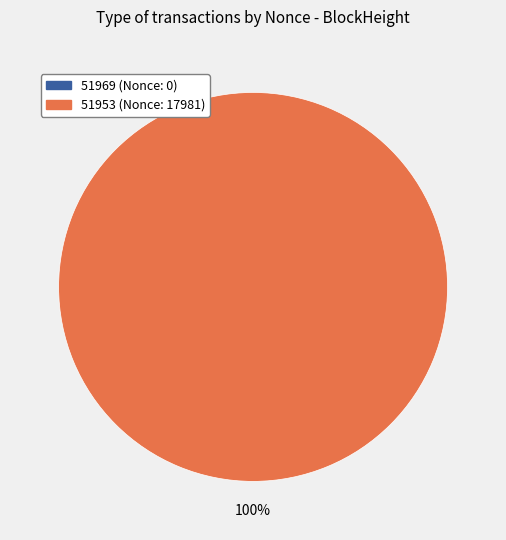

To the nearest percent, what is the combined percentage of 51969 and 51953?

100%